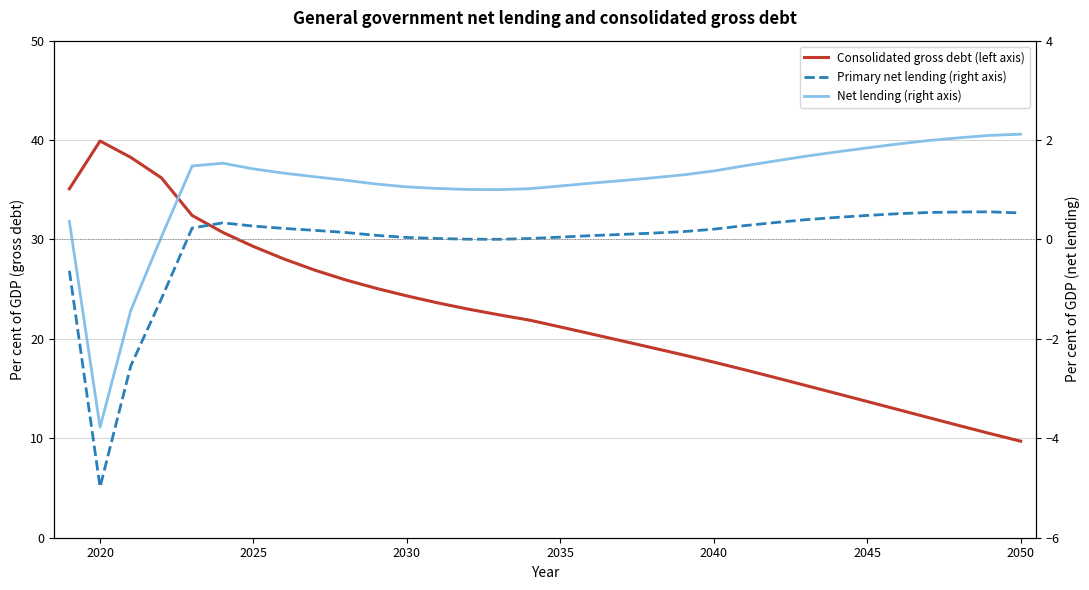

How many data points in Net lending (right axis) are above 1?

28